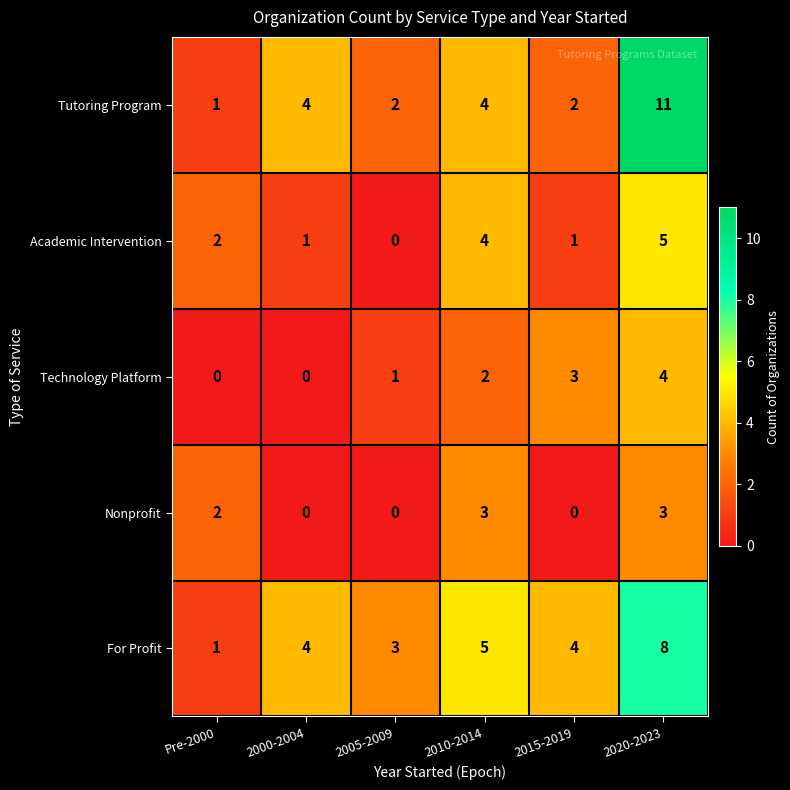

At which category is the sum across all series the highest?

2020-2023